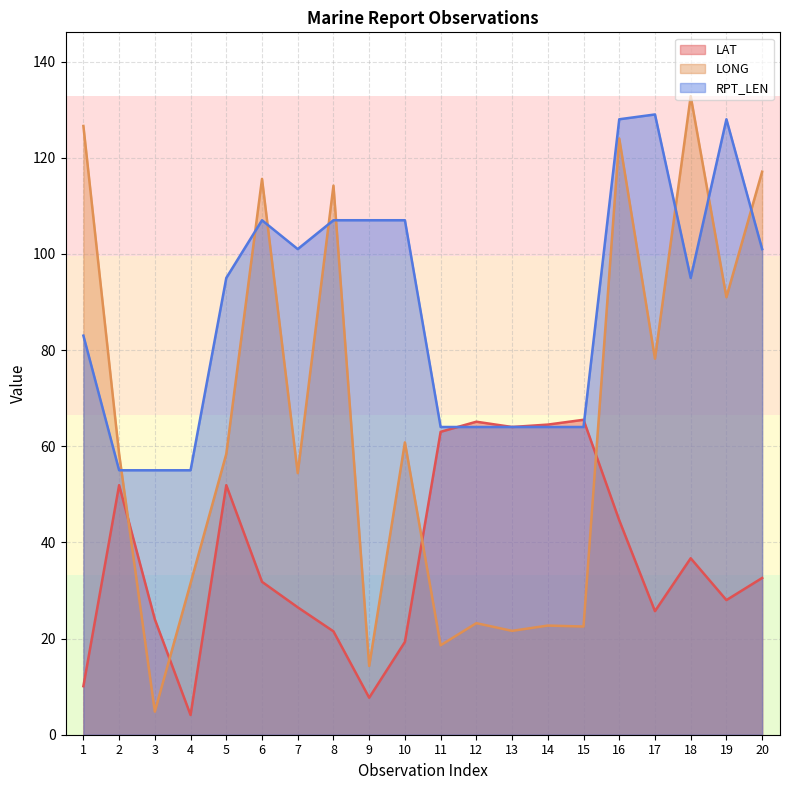

What is the value of the RPT_LEN point at the 3rd from the left?

55.0